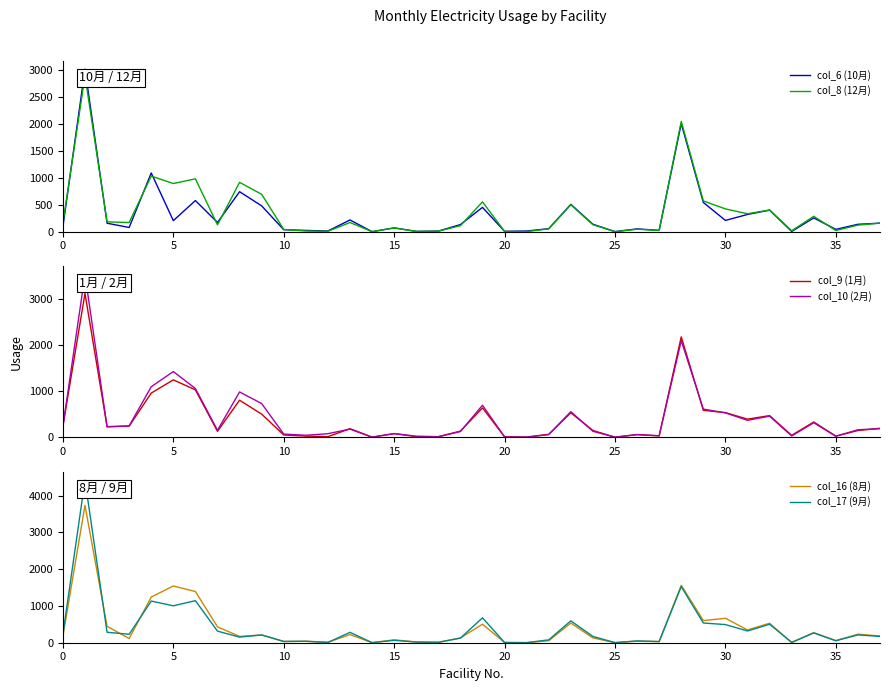

What are all the series names shown in the legend?

col_6 (10月), col_8 (12月), col_9 (1月), col_10 (2月), col_16 (8月), col_17 (9月)